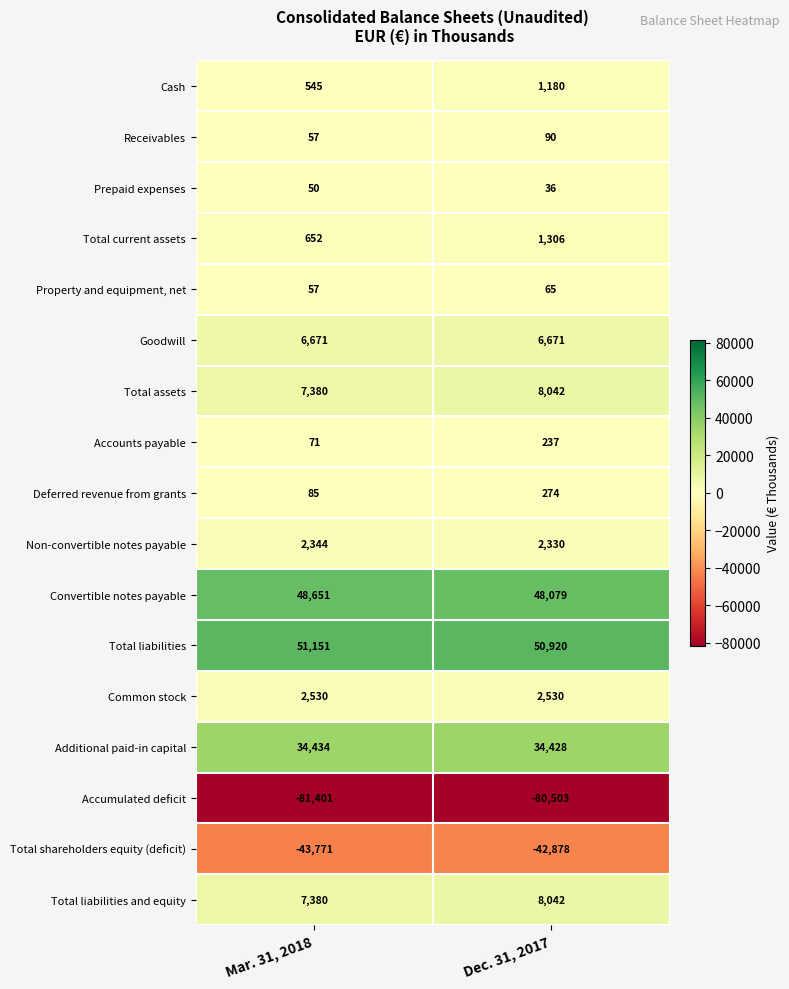

List the labels in order of Cash value, largest first.

Dec. 31, 2017, Mar. 31, 2018